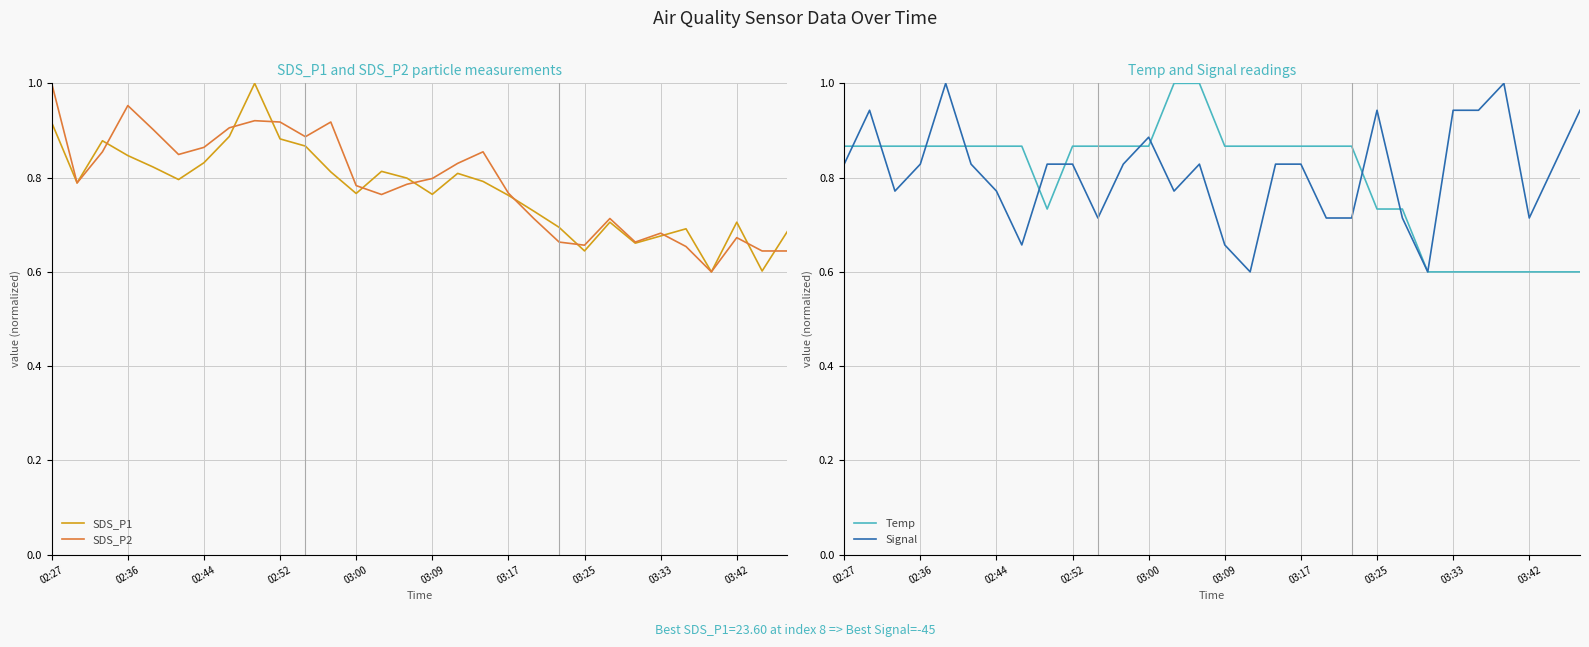

What is the sum of all SDS_P1 values?

23.2